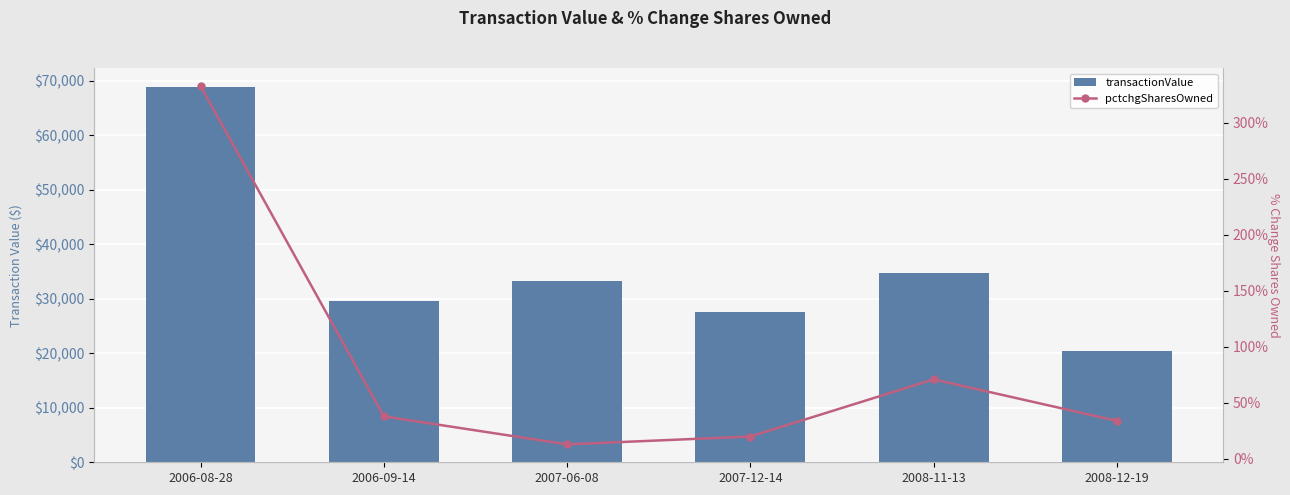

At which category is the sum across all series the highest?

2006-08-28